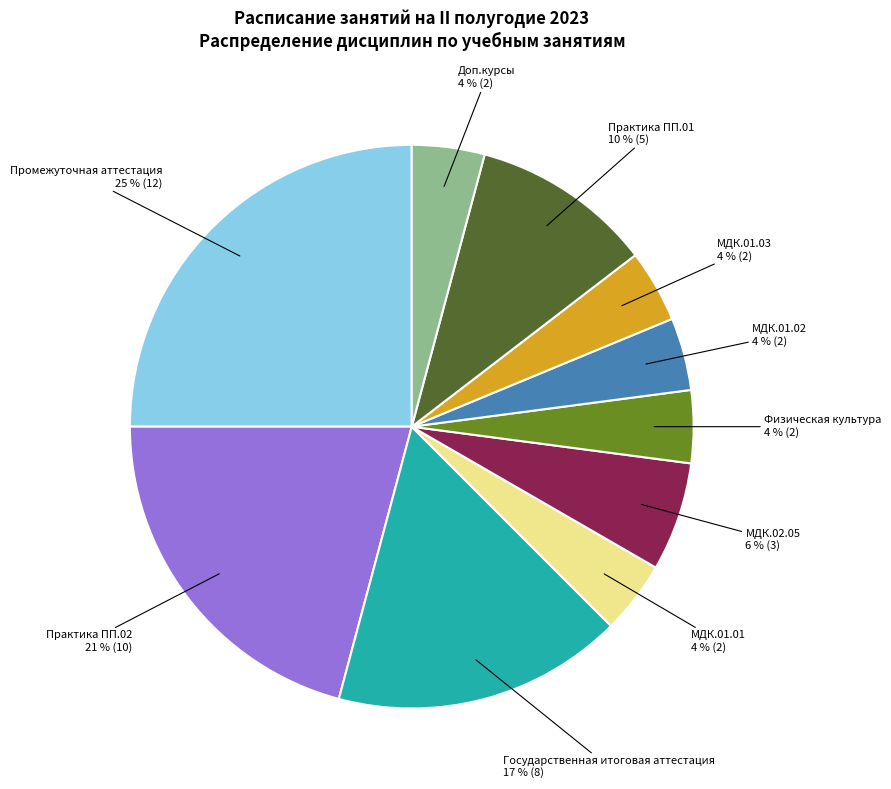

To the nearest percent, what is the average slice percentage?

10%